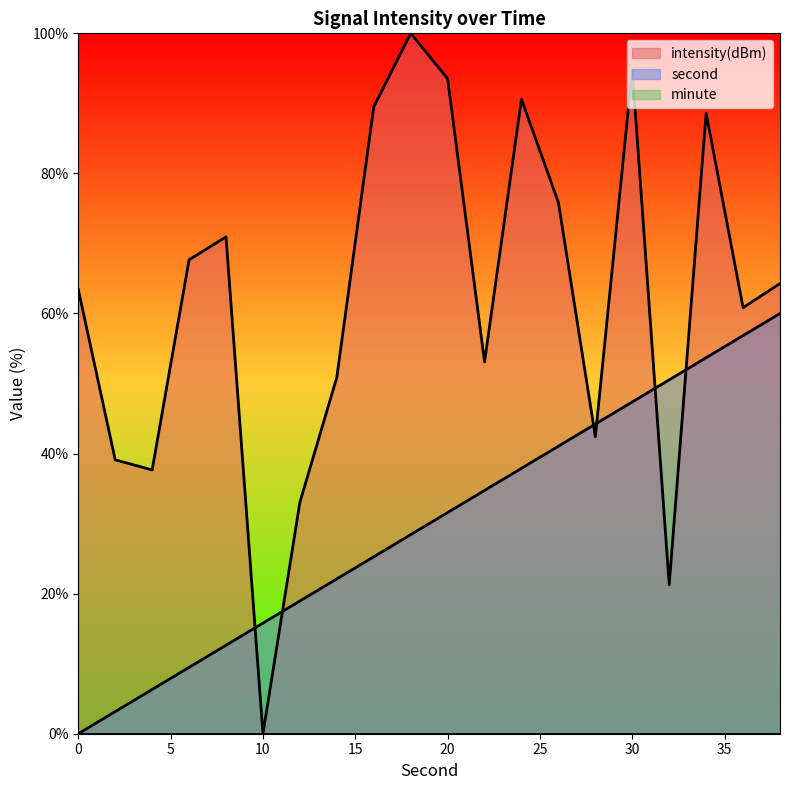

What is the spread (max minus min) of values at 30?

94.8